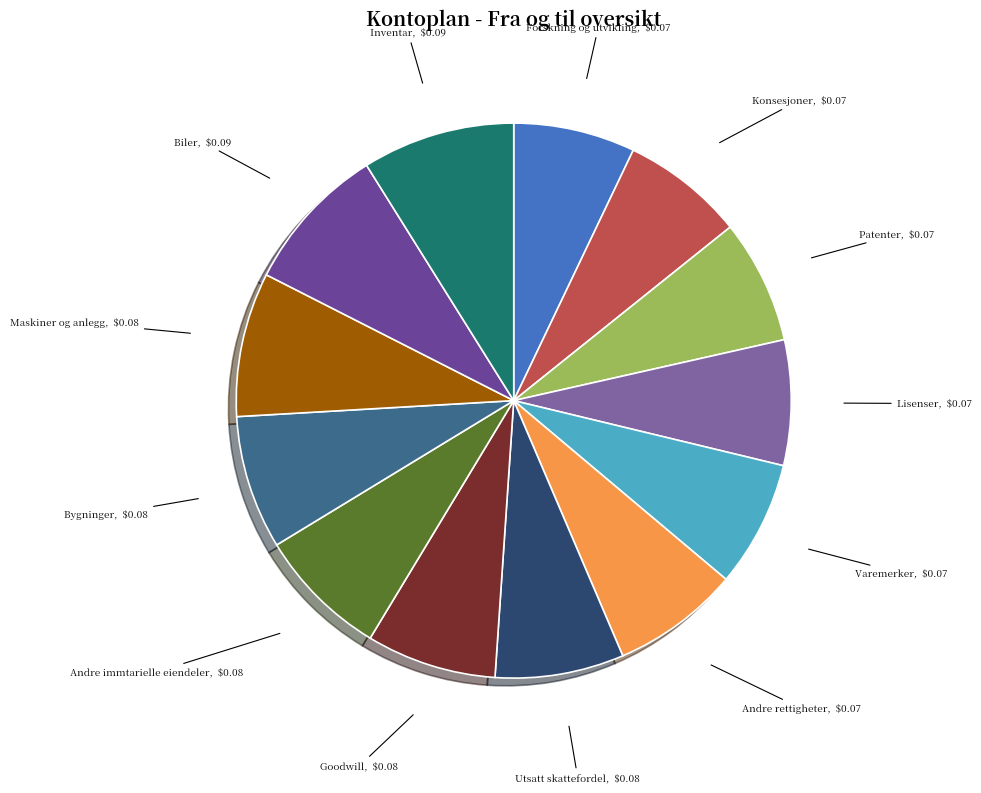

Does any single category account for the majority?

No